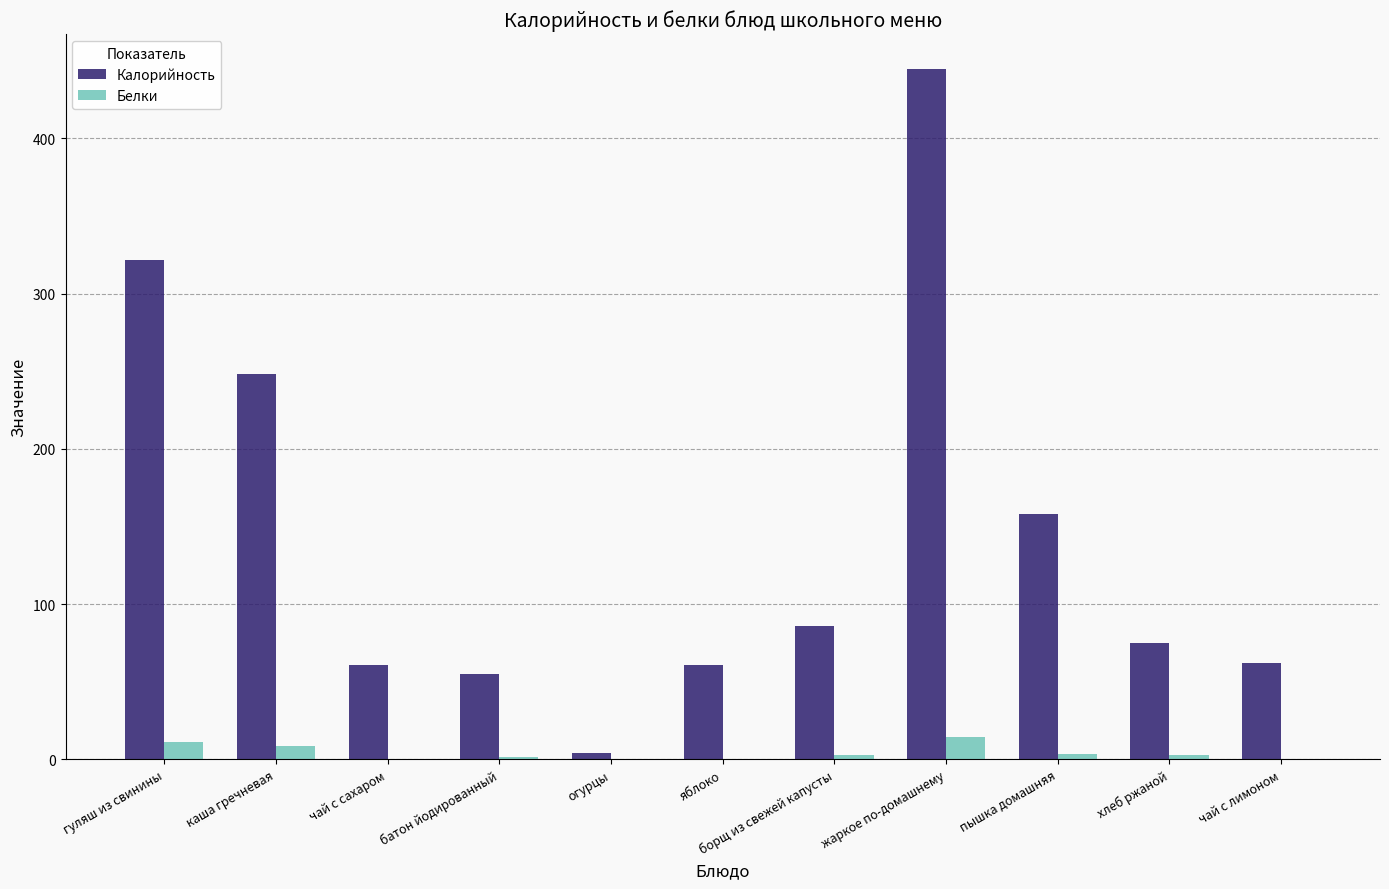

What is the total value across all series at пышка домашняя?

161.6